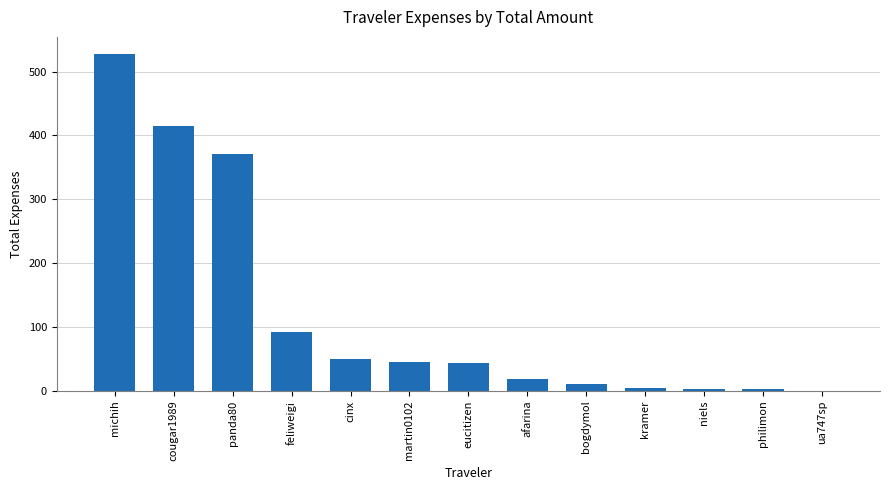

True or false: the data shows 10.8 at bogdymol.

True